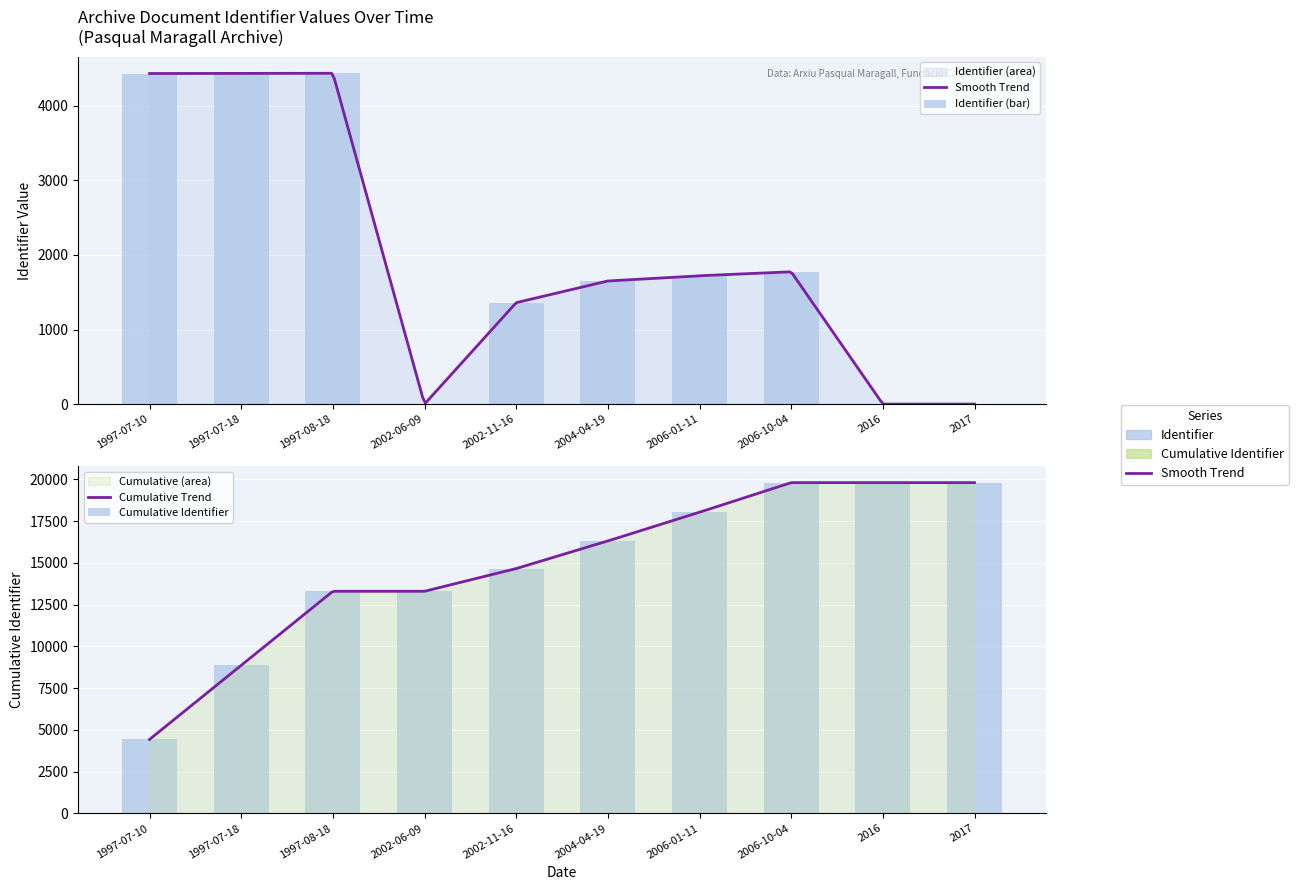

How many values exceed 1721?

4